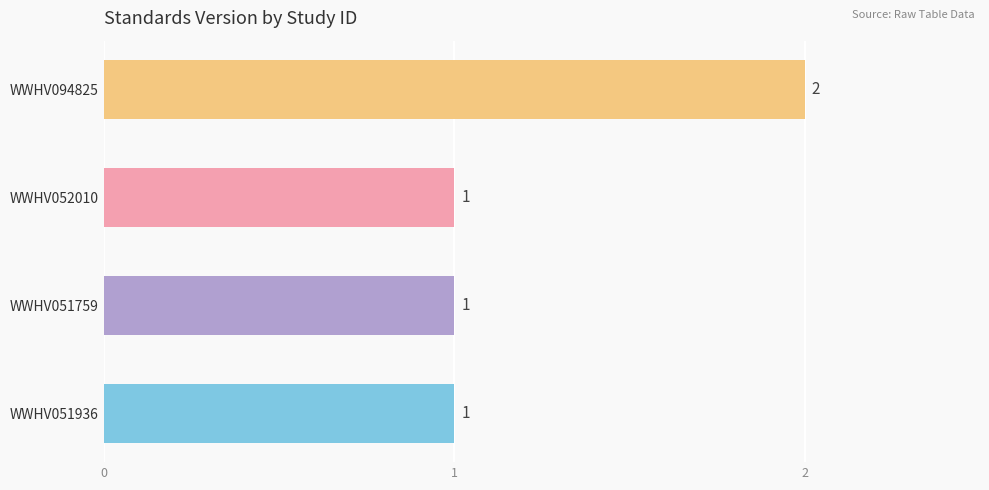

Which category has the highest value across all series?

WWHV094825